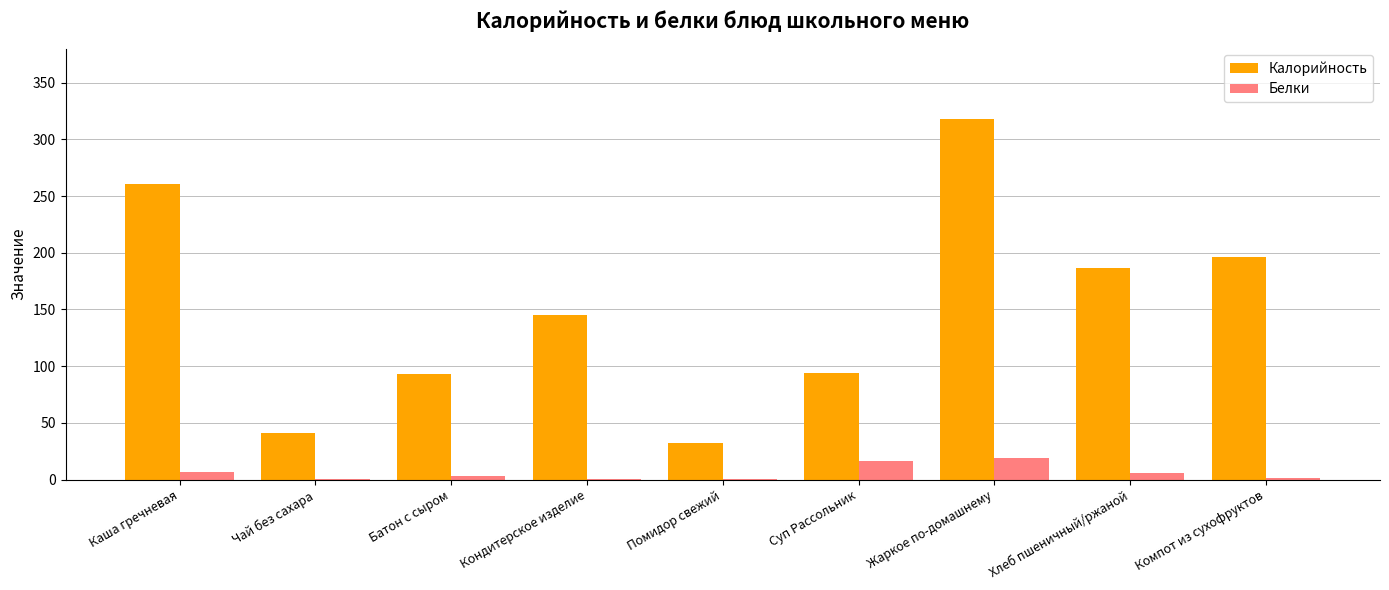

The Белки series shows 16.1 at Суп Рассольник. True or false?

True